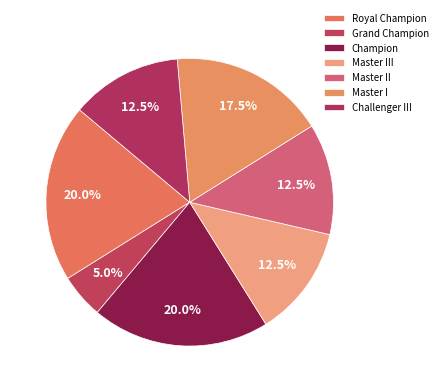

What percentage is NOT represented by Master I?

82.5%